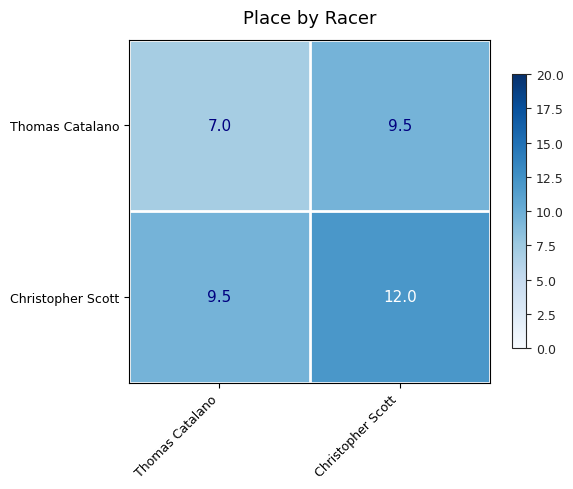

At Thomas Catalano, list the series in order from smallest to largest.

Thomas Catalano, Christopher Scott